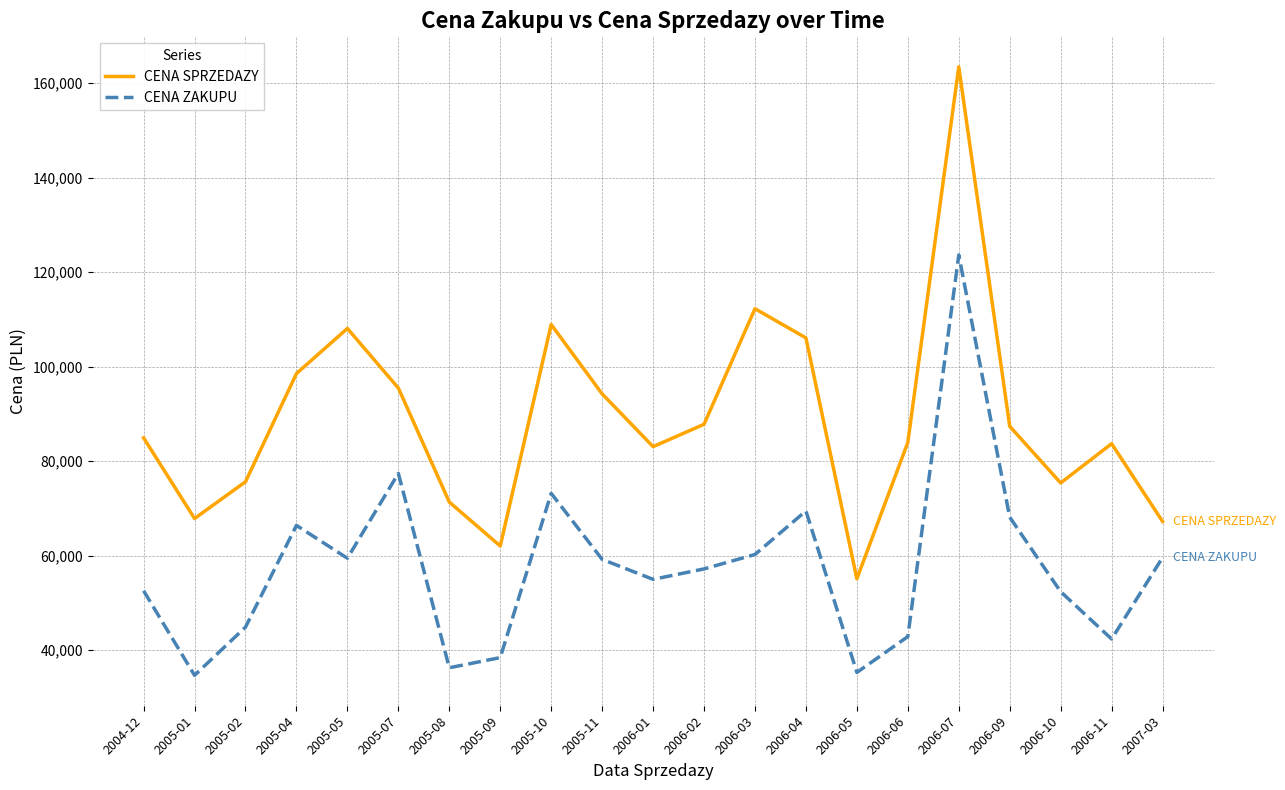

At which category does the chart reach its peak across all series?

2006-07